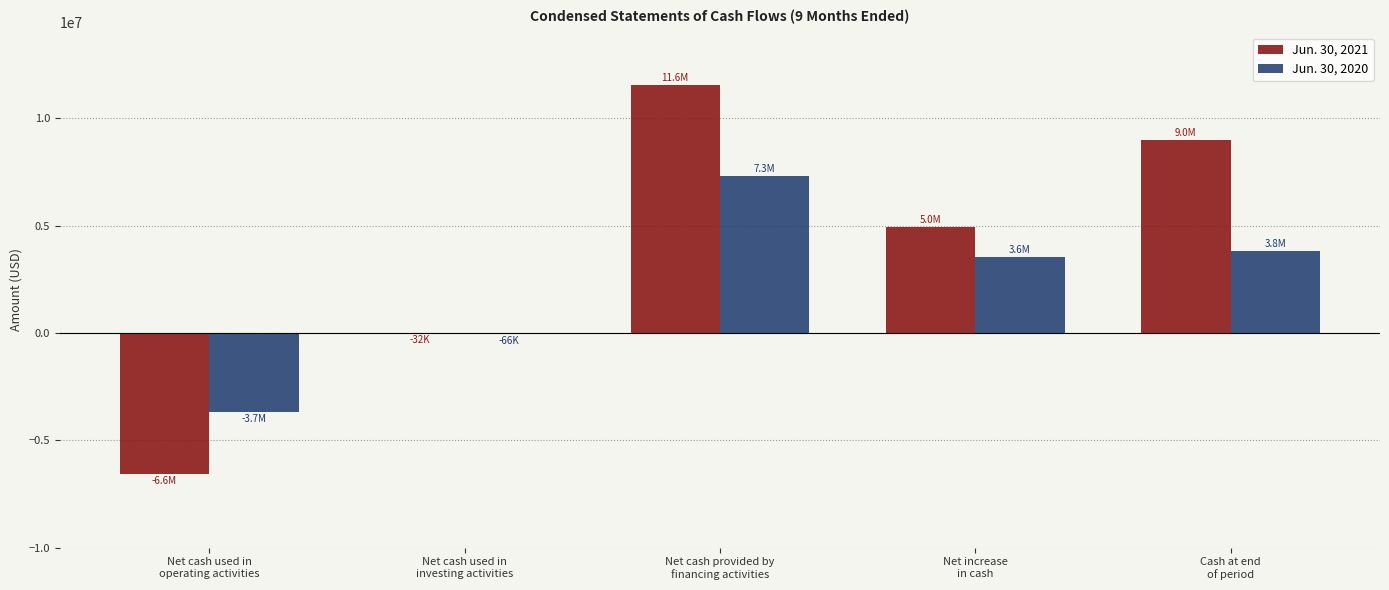

What is the average value of the Jun. 30, 2021 series?

3779886